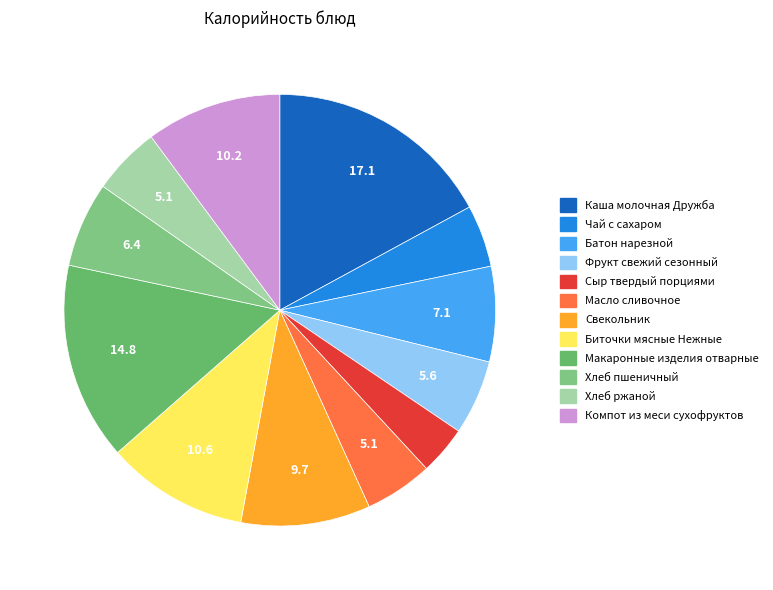

Does Свекольник account for over 50% of the chart?

No